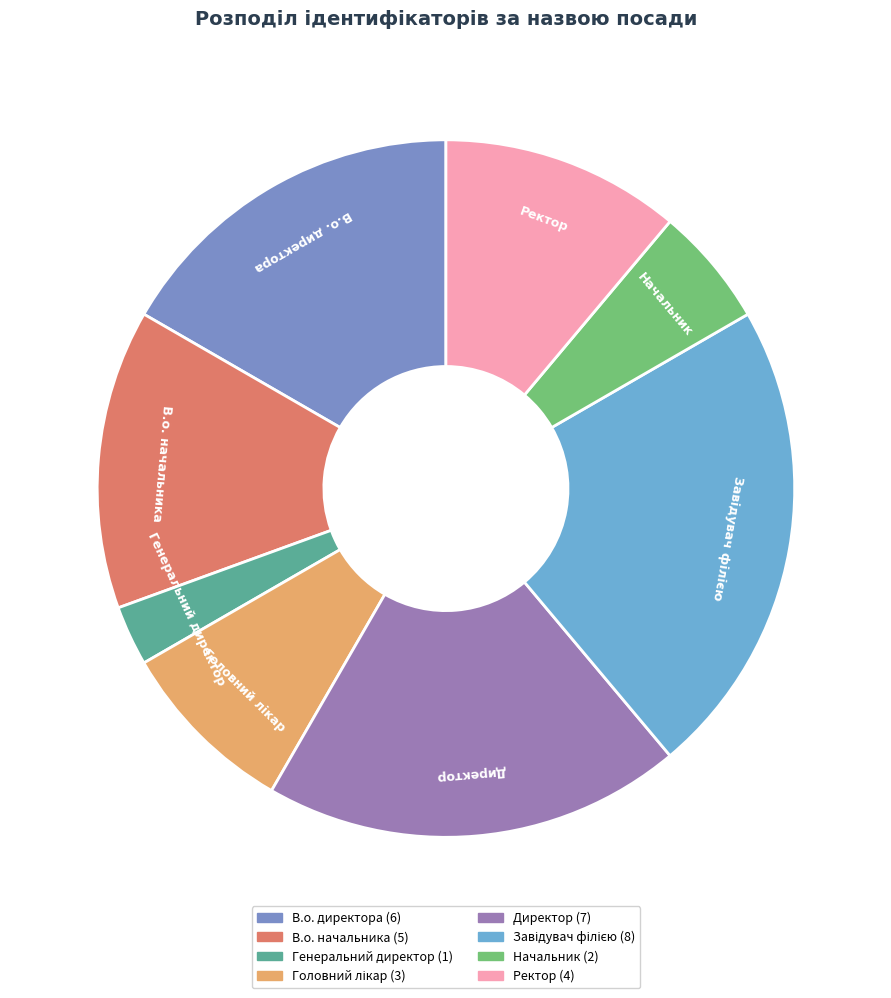

What is the smallest slice in the pie chart?

Генеральний директор